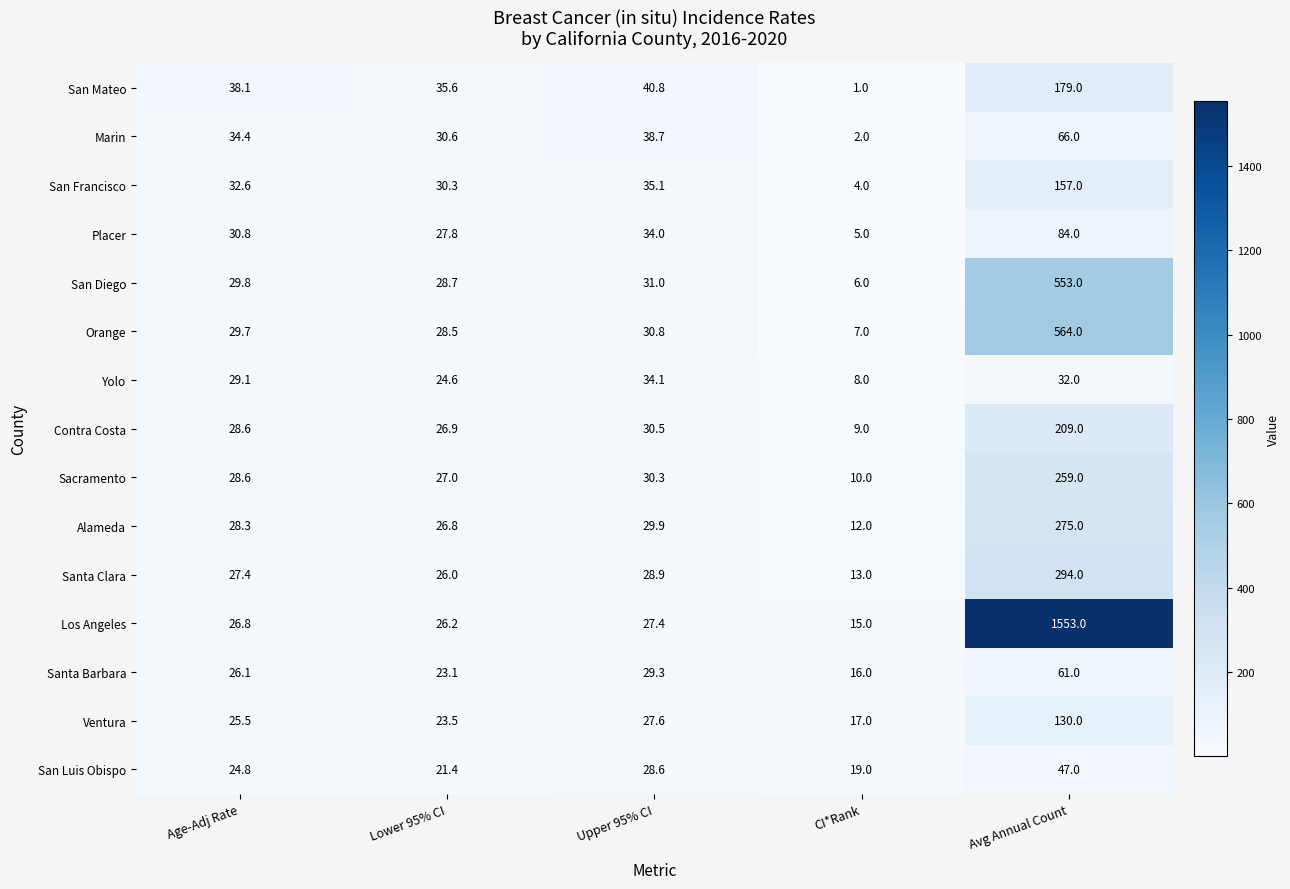

Where is Ventura nearest to the value 73?

Upper 95% CI